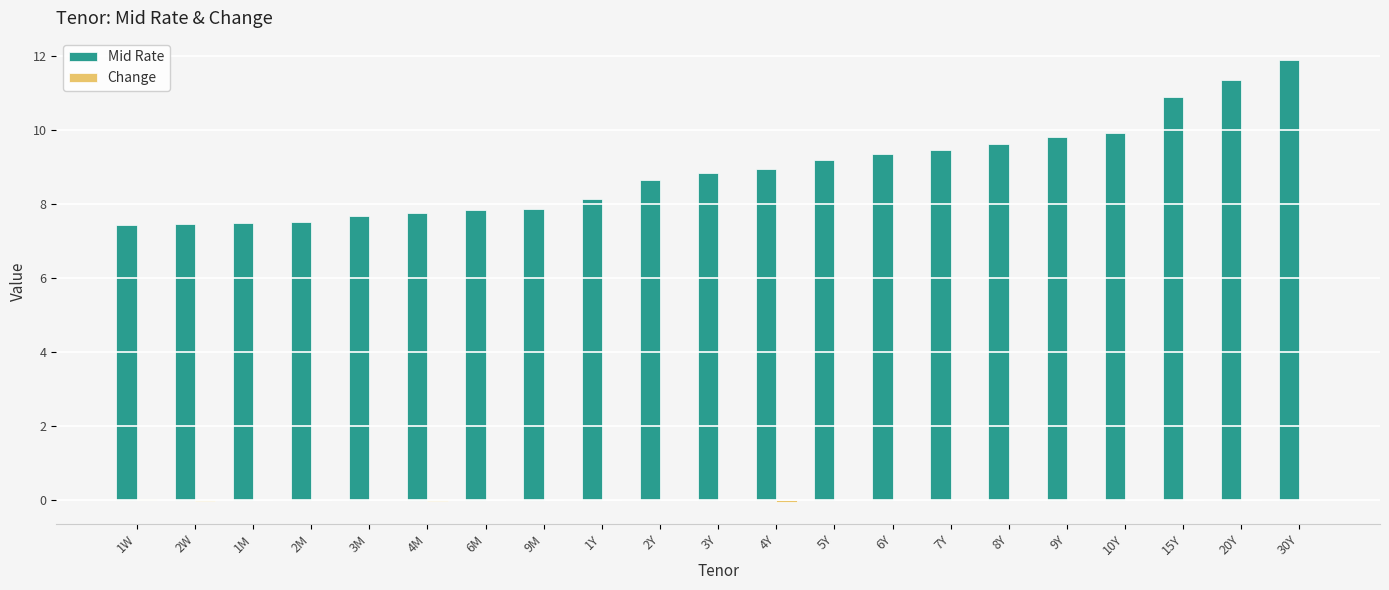

Which label corresponds to the largest value in the chart?

30Y